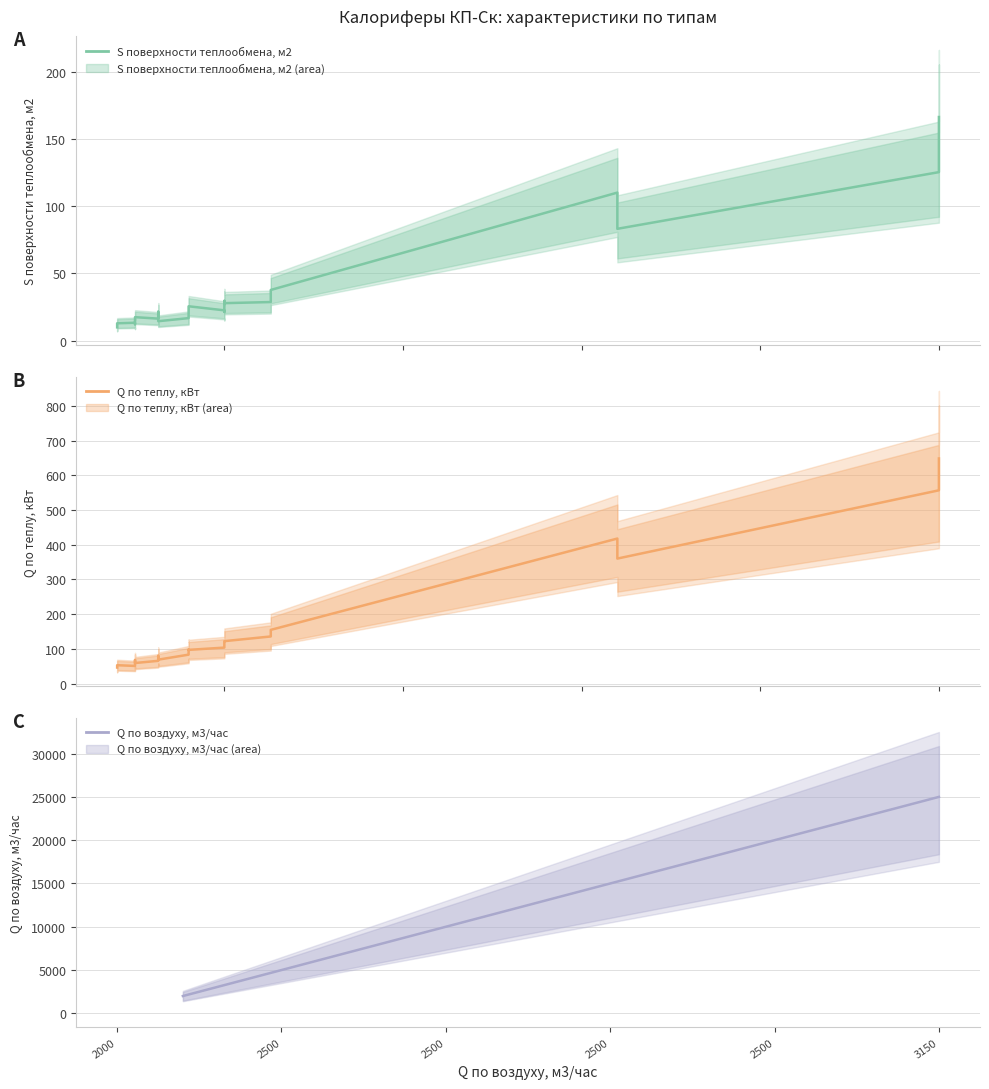

What are all the series names shown in the legend?

S поверхности теплообмена, м2, Q по теплу, кВт, Q по воздуху, м3/час